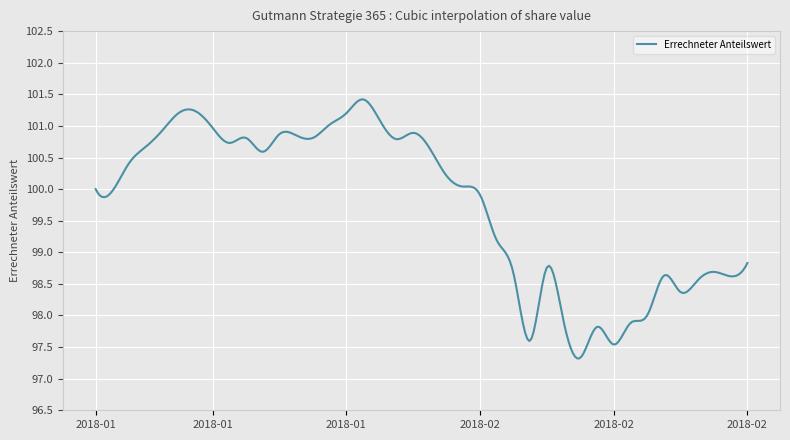

What is the minimum value shown in the chart?

97.3